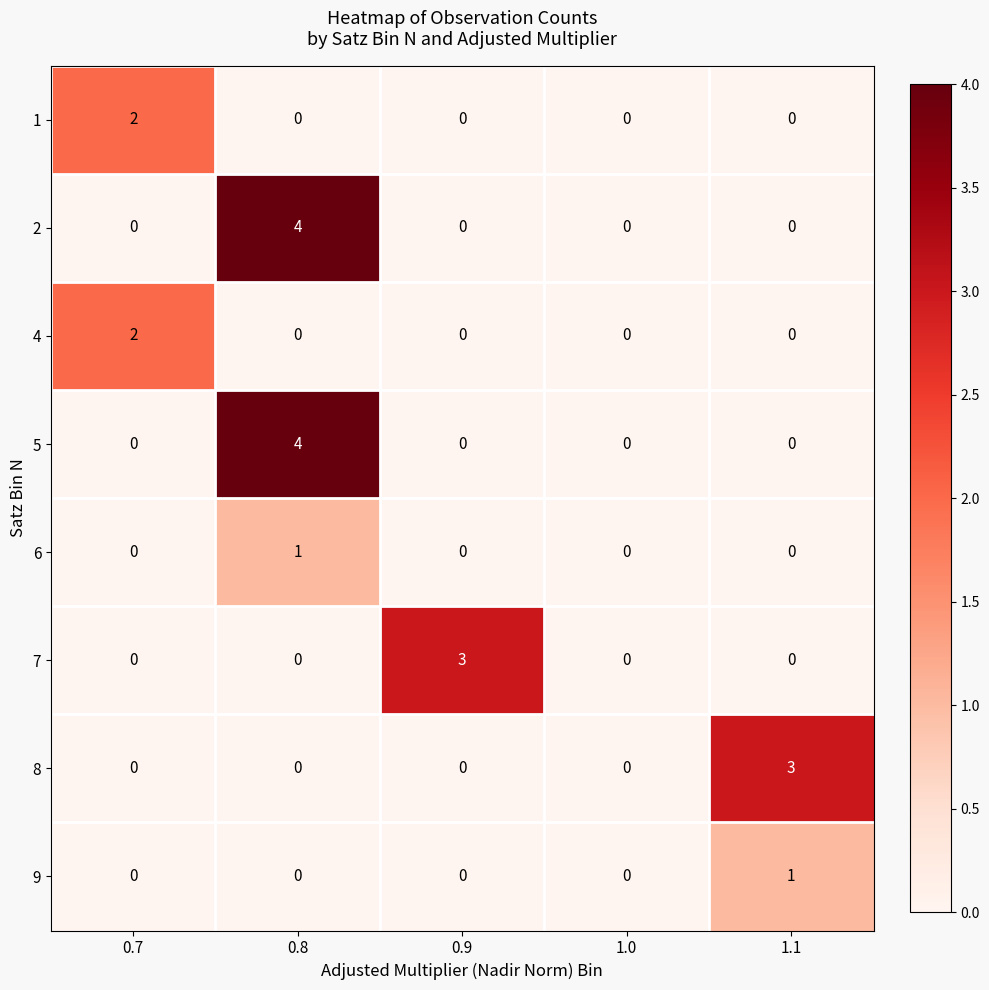

Which series changed the most between 1.0 and 1.1?

8